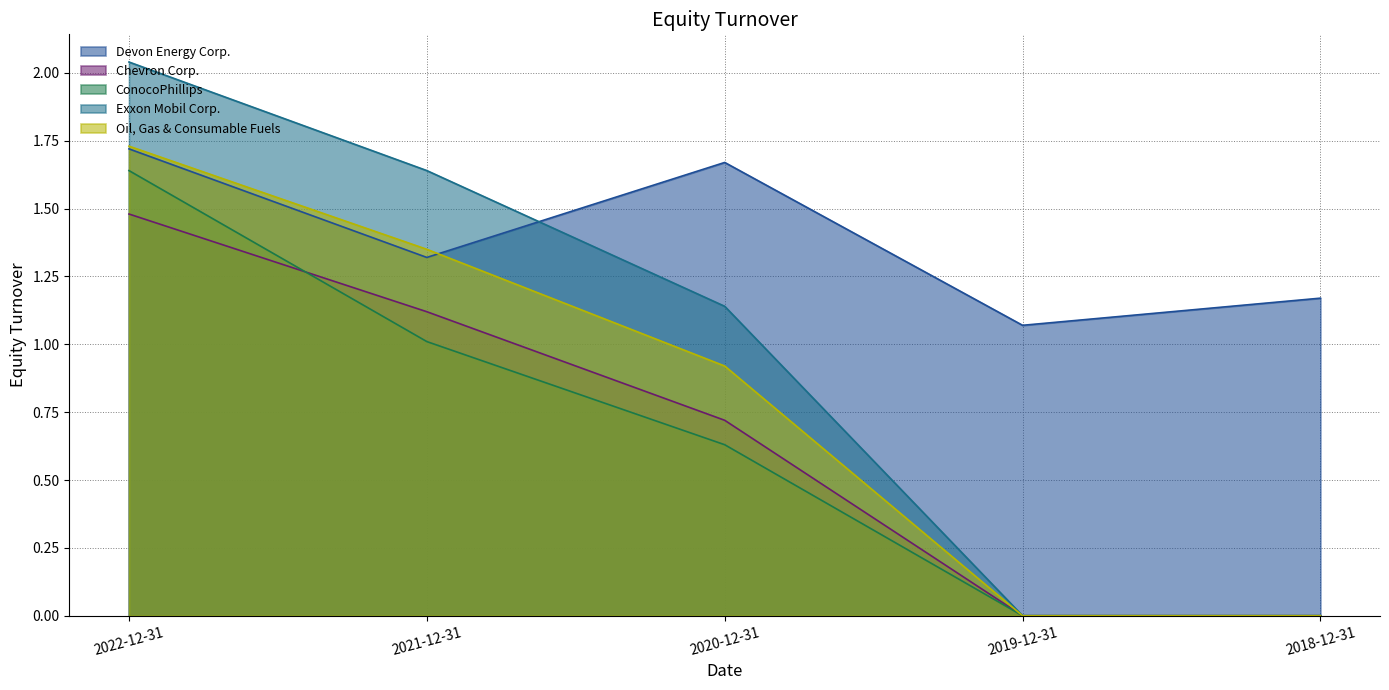

Which series has the largest range (max minus min)?

Exxon Mobil Corp.